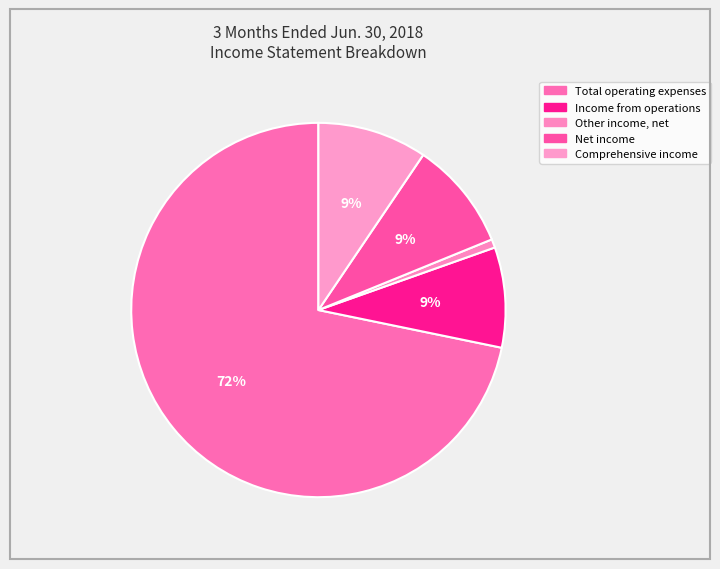

Between Comprehensive income and Net income, which is larger?

Comprehensive income